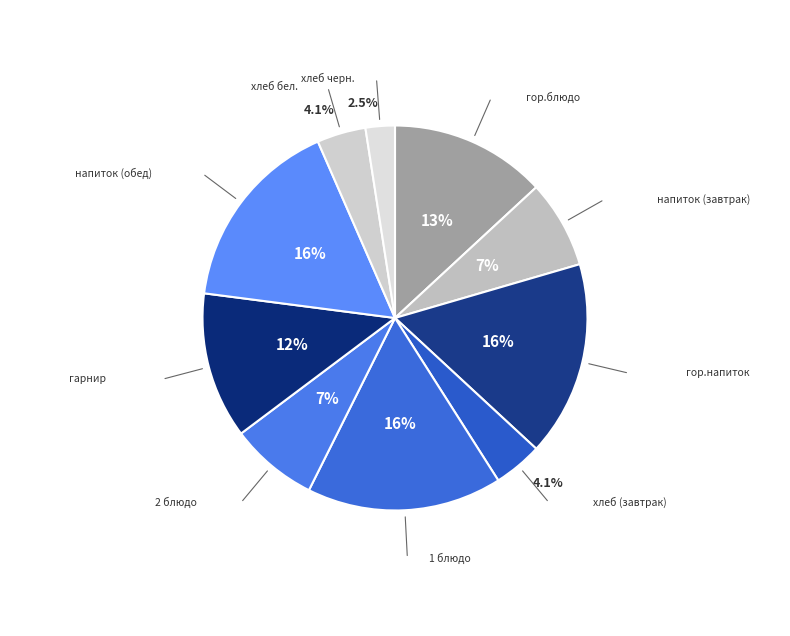

What is the ratio of the value at 2 блюдо to the value at напиток (завтрак)?

1.0